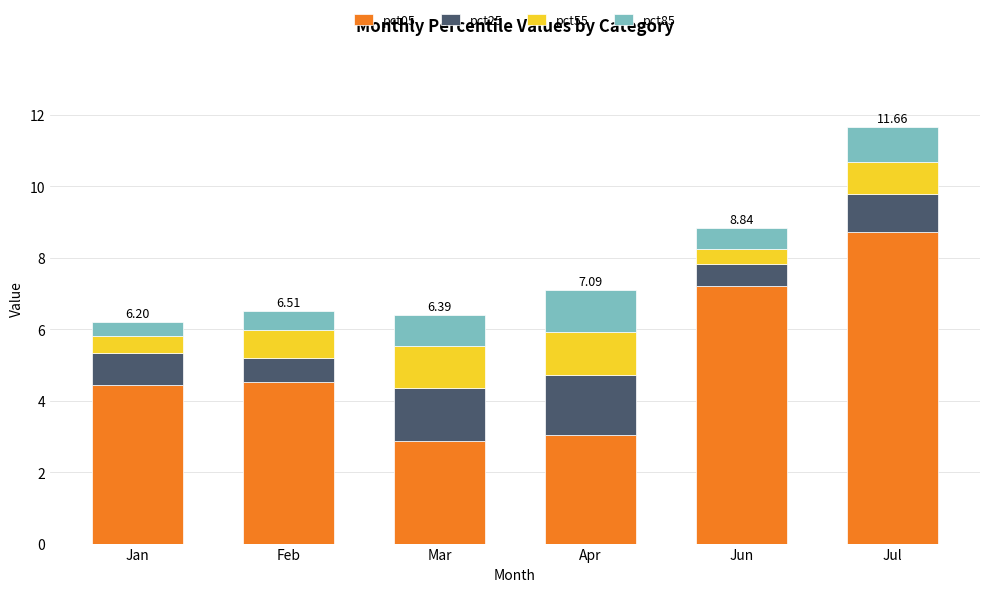

What is the total value across all series at Jun?

8.8